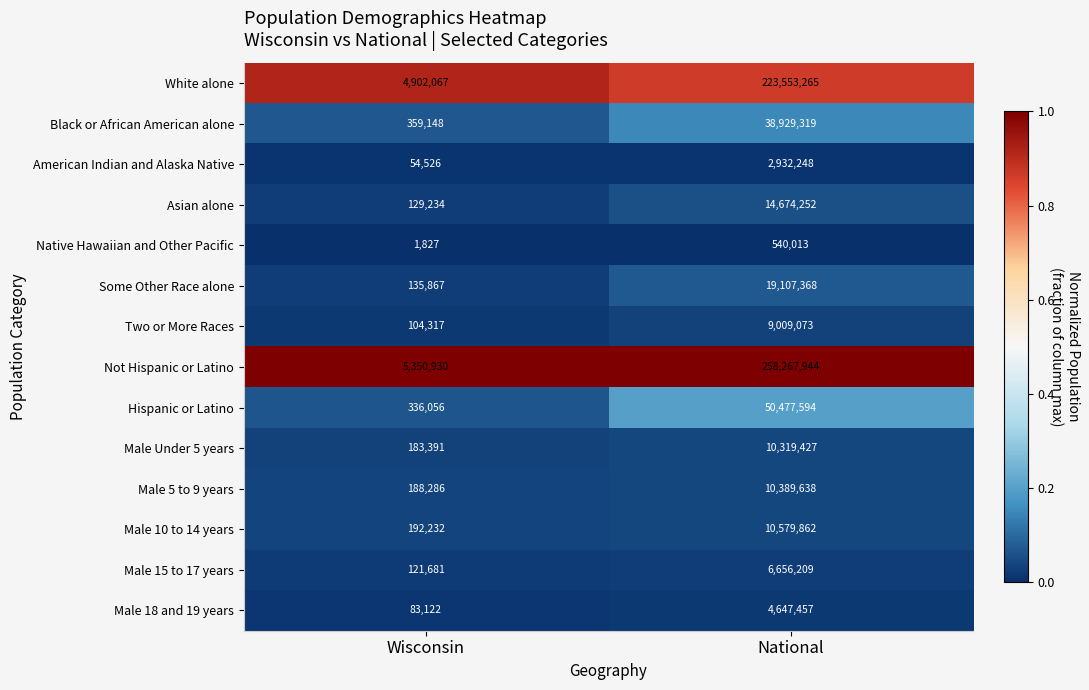

What is the greatest value displayed?

258267944